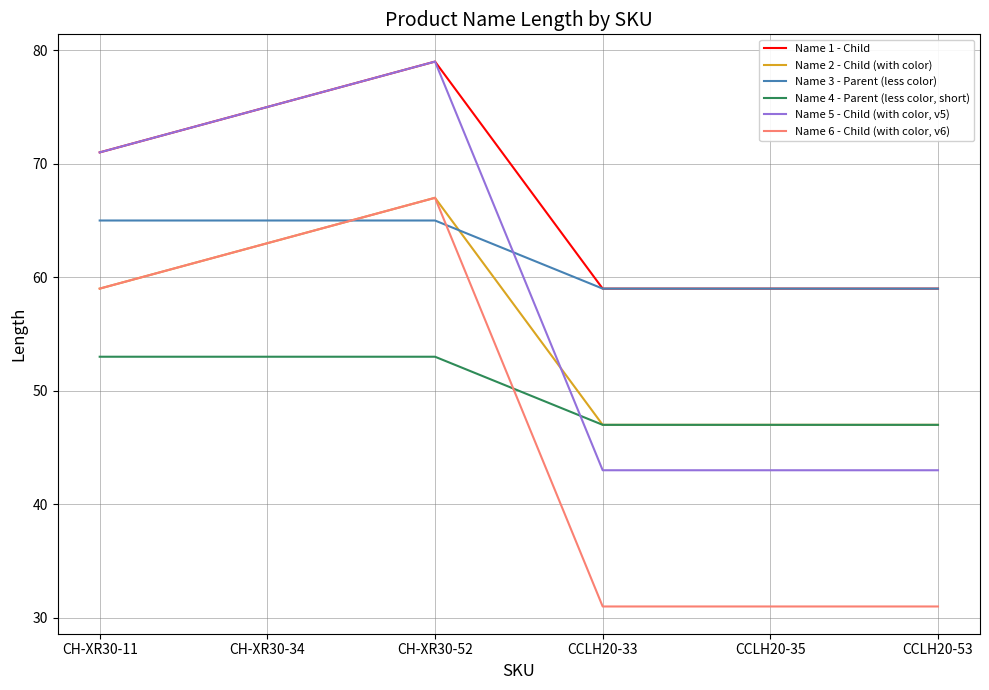

What is the difference between the highest and lowest values at CH-XR30-11?

18